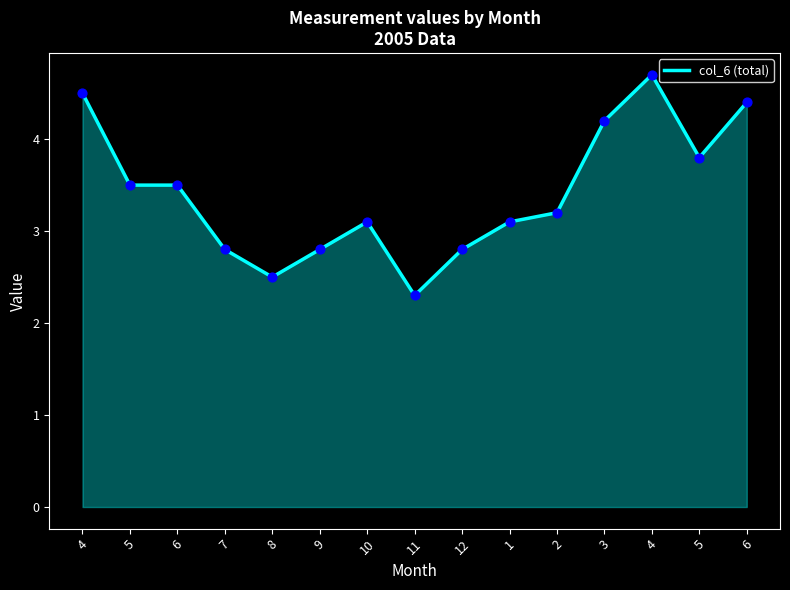

Which has a higher value, 6 or 6?

6